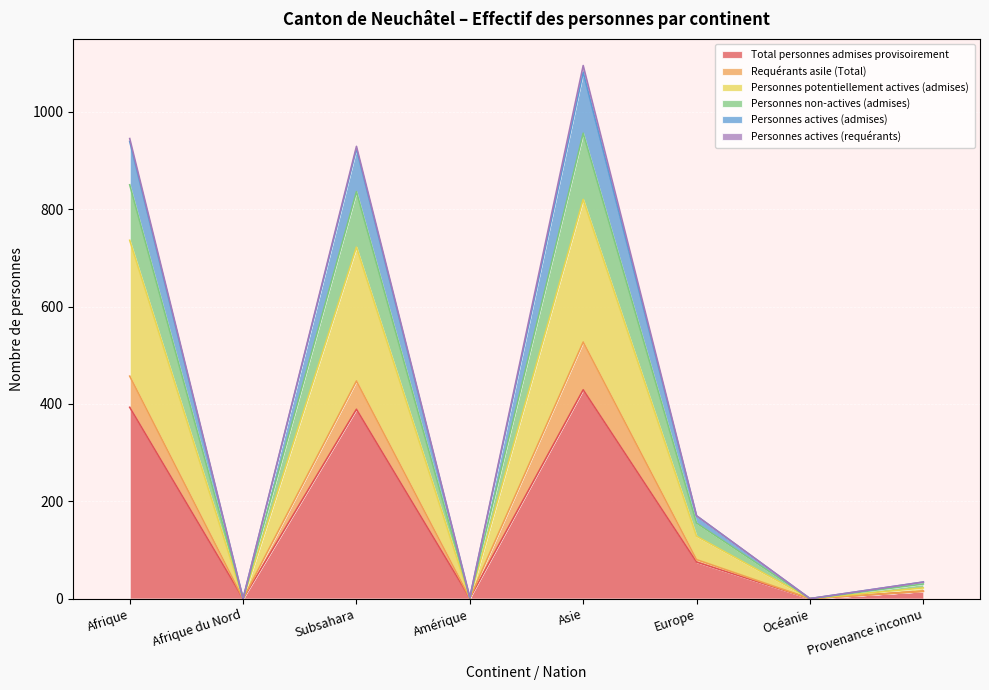

How many values in Personnes actives (admises) are above zero?

6